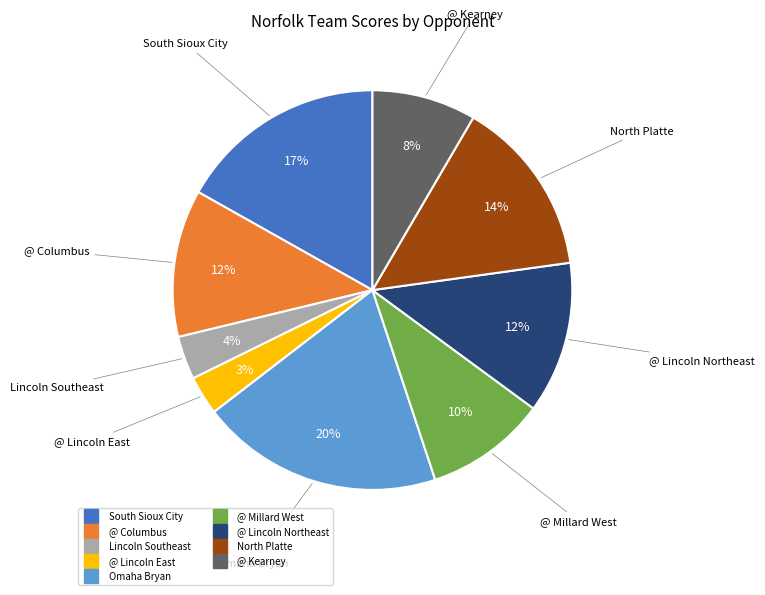

Is it true that South Sioux City is 10% of the pie?

False